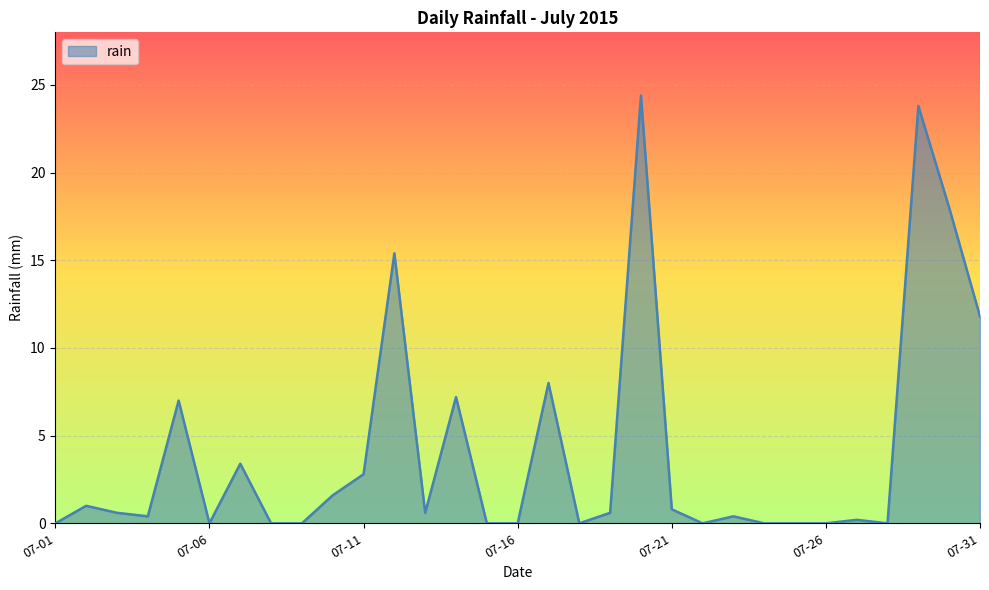

What is the maximum value shown in the chart?

24.4